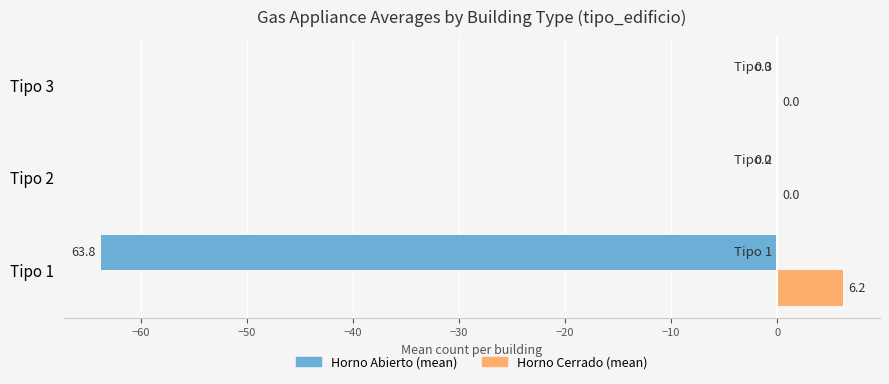

What is the total value across all series at Tipo 1?

-57.6